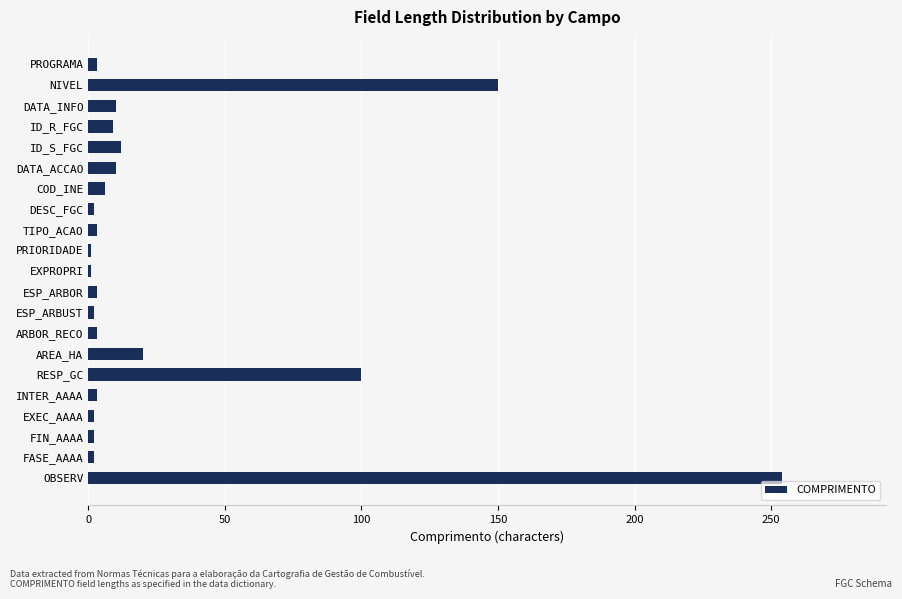

What is the greatest value displayed?

254